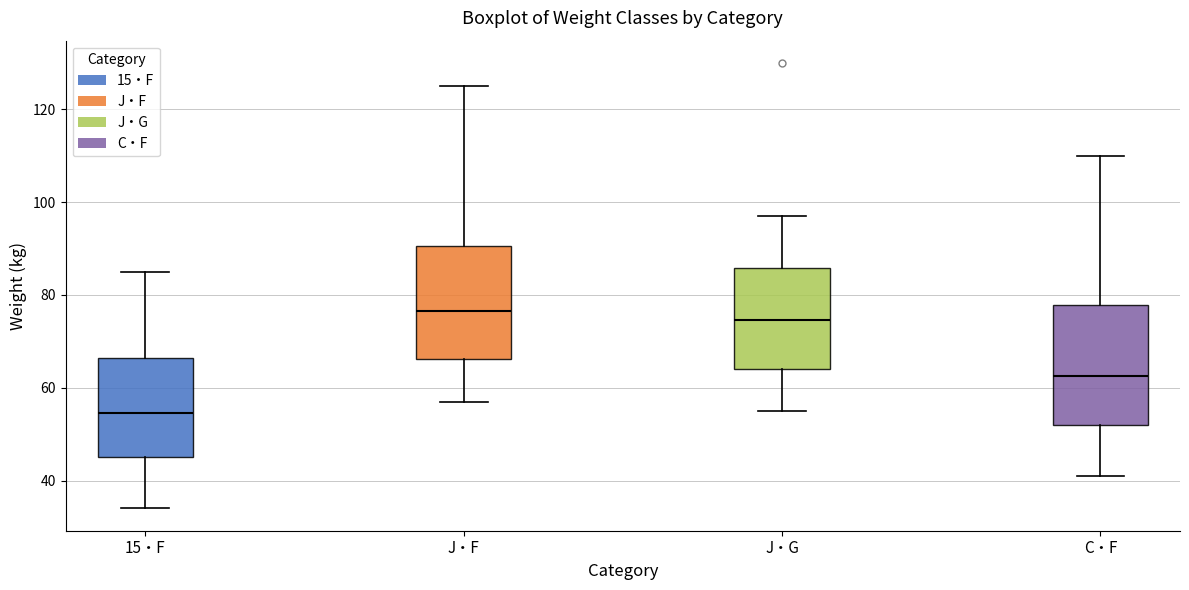

Where does the upper whisker of the box for 15・F end on the y-axis? The values are not printed on the chart, so give them approximately, as read against the axis.

86